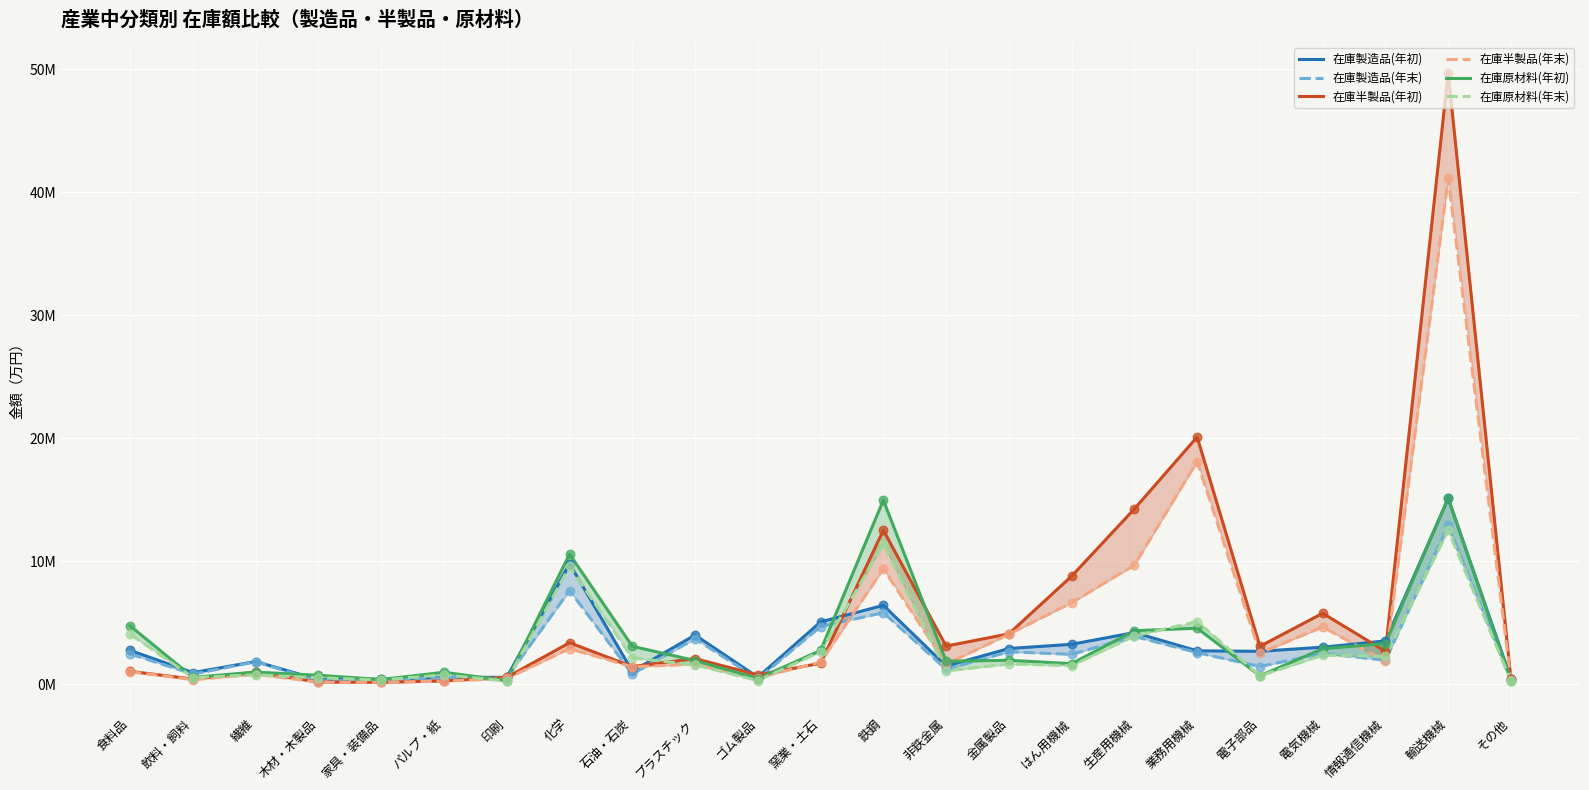

What is the total value across all series at 非鉄金属?

10356730